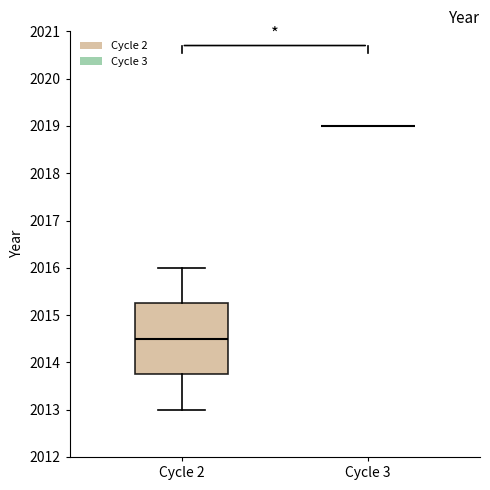

Reading left to right, transcribe this box plot: for each box, give where its median line is, the range the box spans, and where its two whiskers end, as read against the y-axis. The values are not printed on the chart, so give them approximately, as read against the axis.

Cycle 2: median 2014.5, box 2013.8 to 2015.3, whiskers 2013.0 to 2016.0
Cycle 3: box collapsed to a line at 2019.0, whiskers 2019.0 to 2019.0